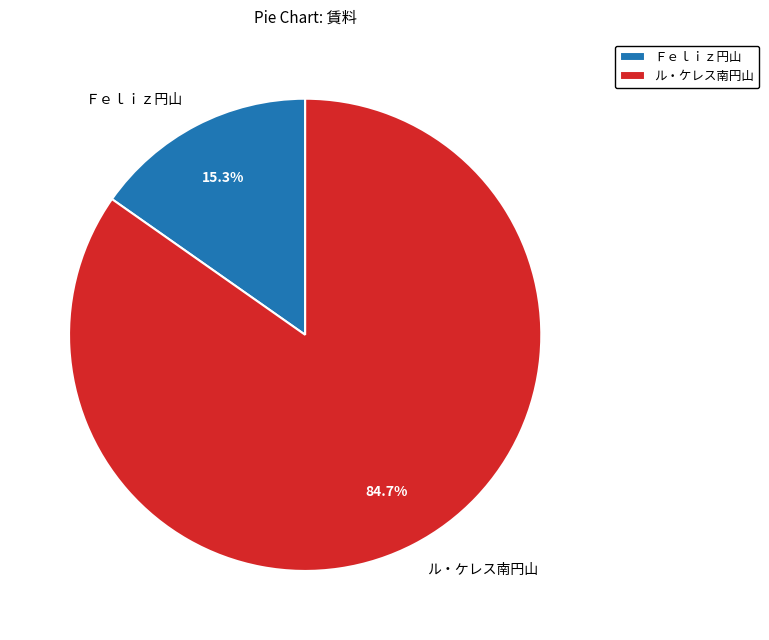

Which has a higher value, ル・ケレス南円山 or Ｆｅｌｉｚ円山?

ル・ケレス南円山